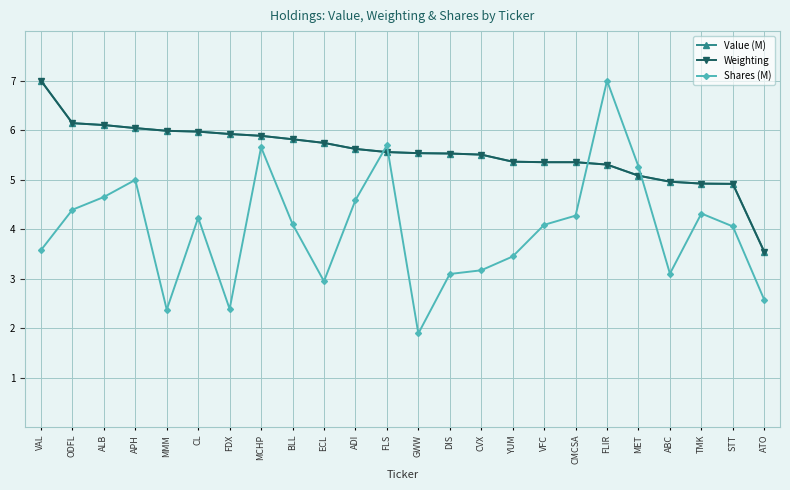

Read the Weighting value at ECL.

5.7